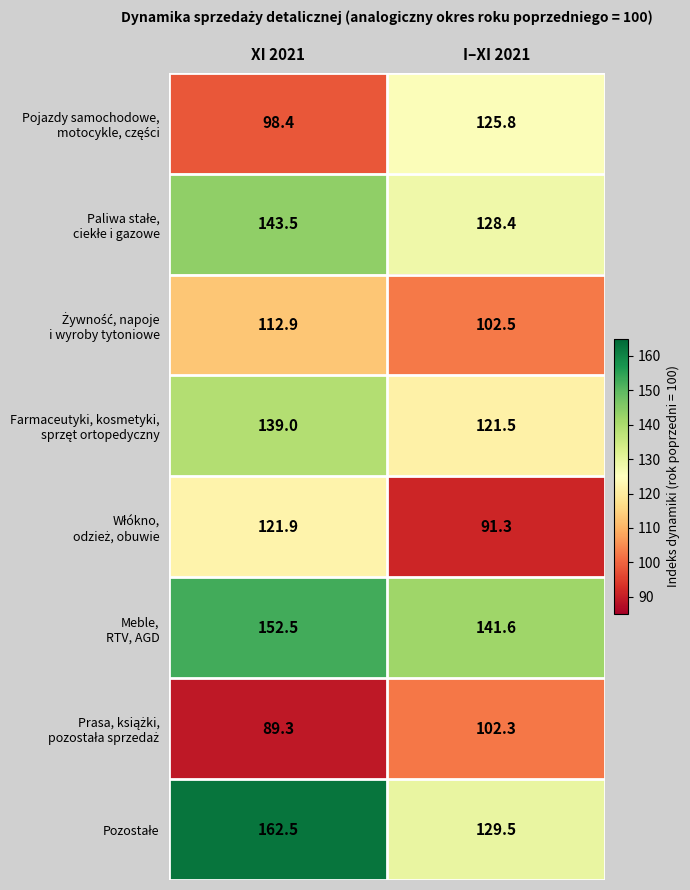

At which category is the sum across all series the highest?

XI 2021